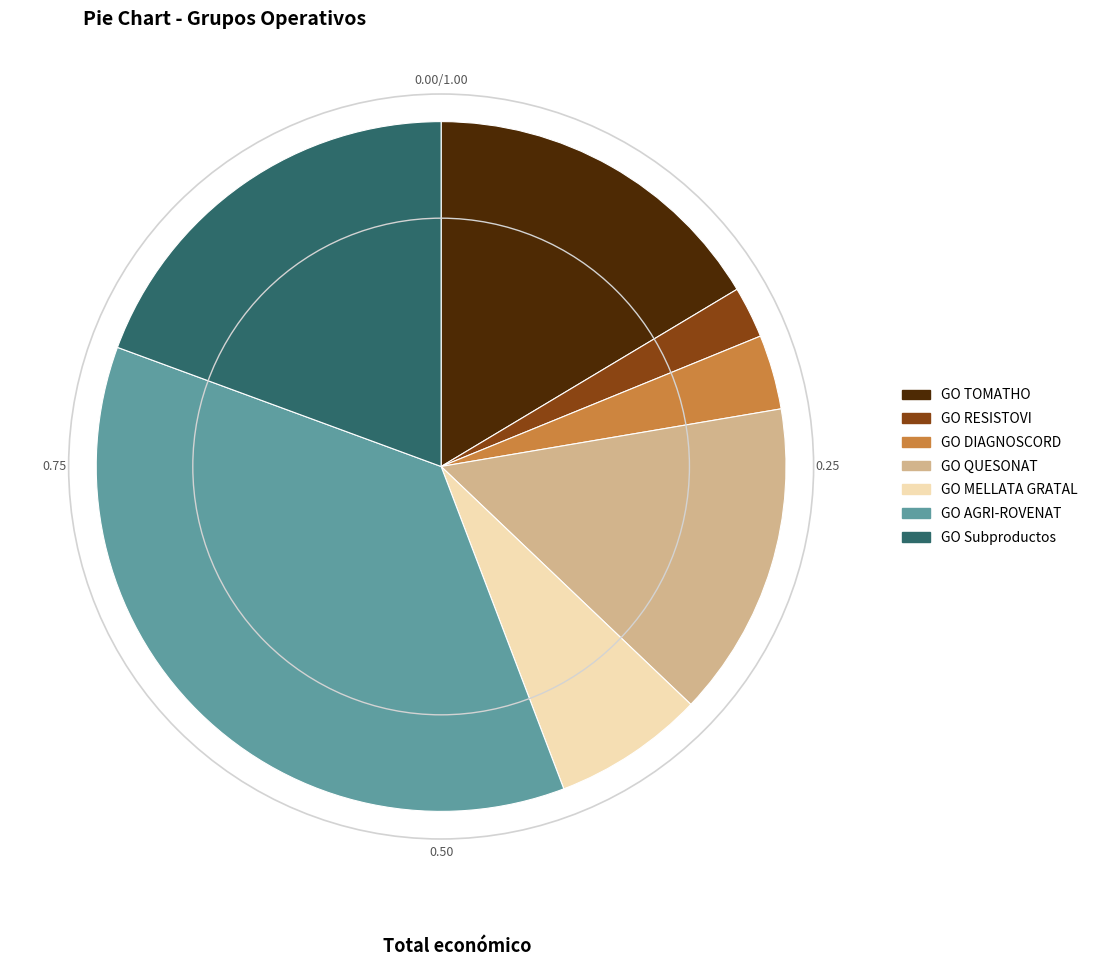

Which category has the biggest portion of the pie?

GO AGRI-ROVENAT